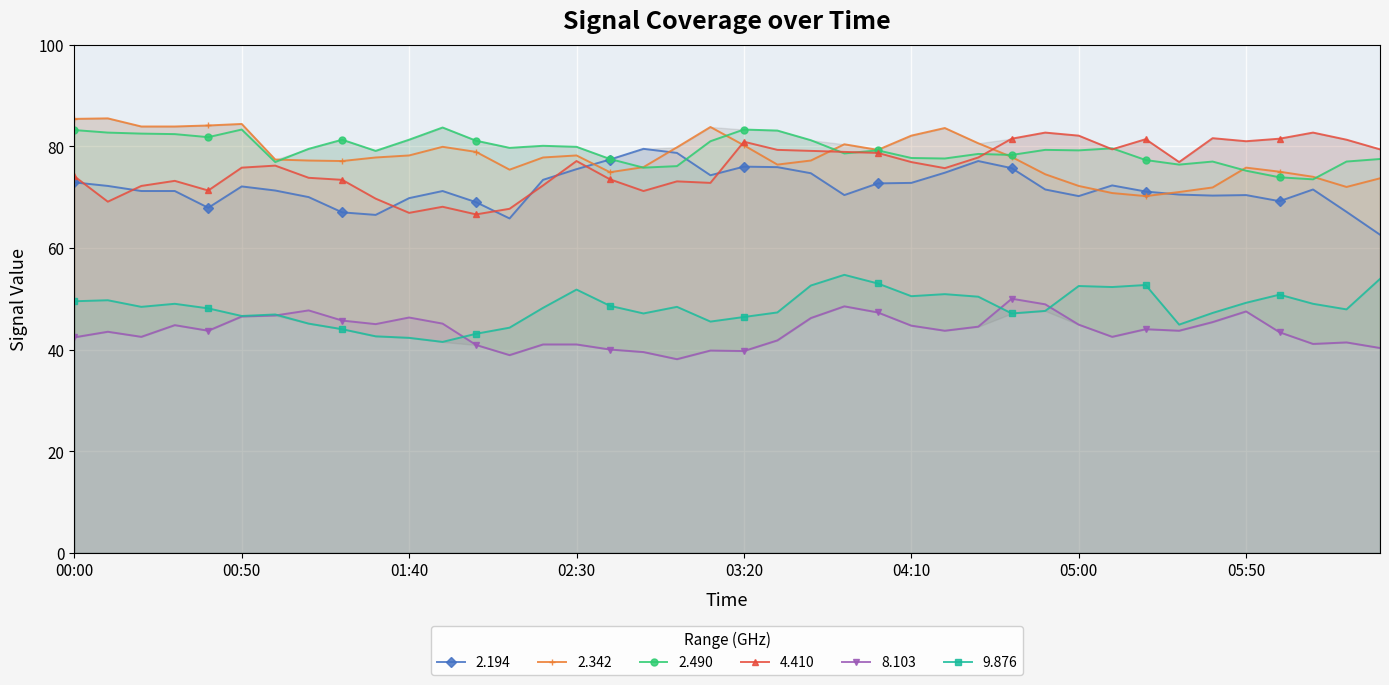

How many lines are shown in the chart?

6